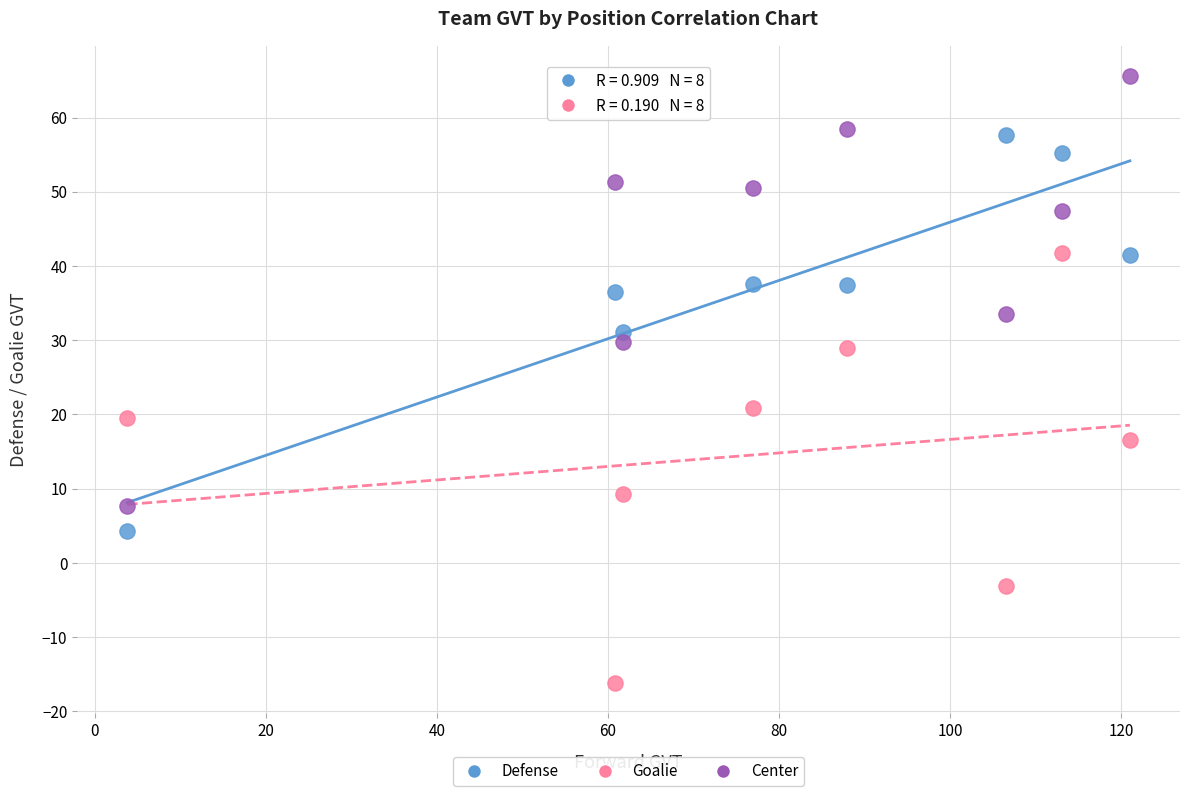

What is the X range (max minus min) for the scatter plot?

117.2